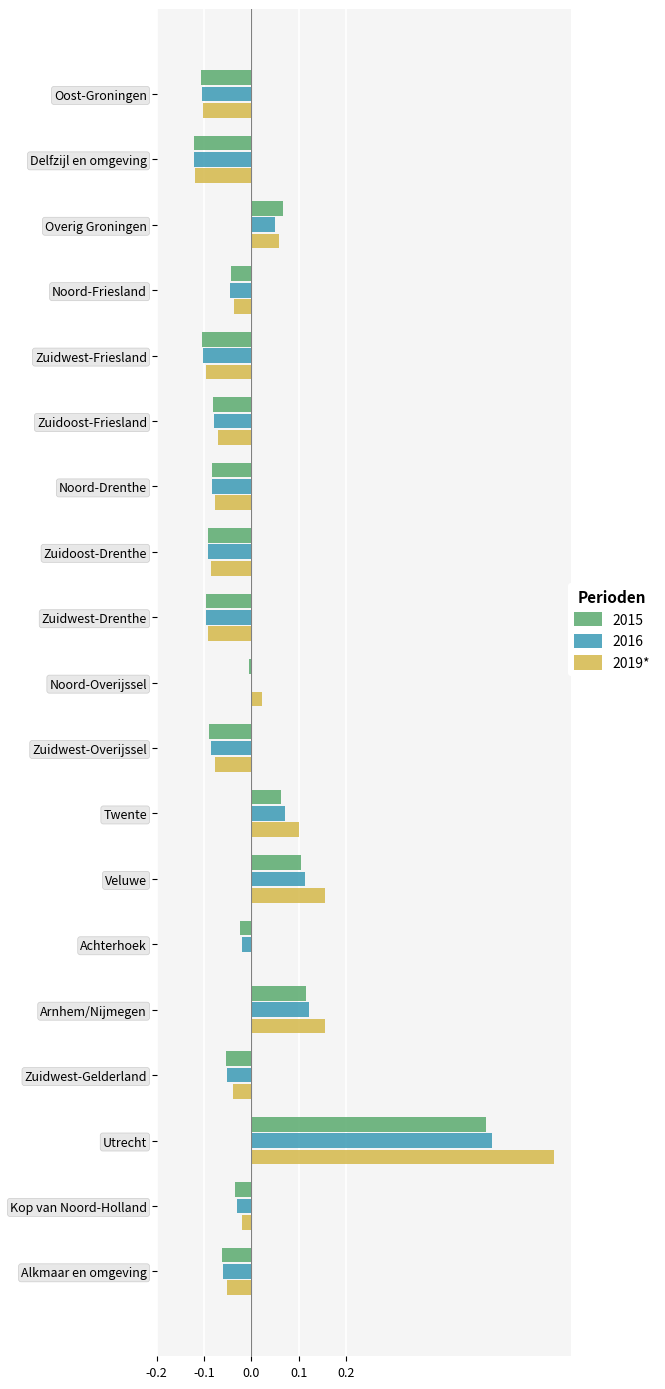

Which label corresponds to the largest value in the chart?

Utrecht